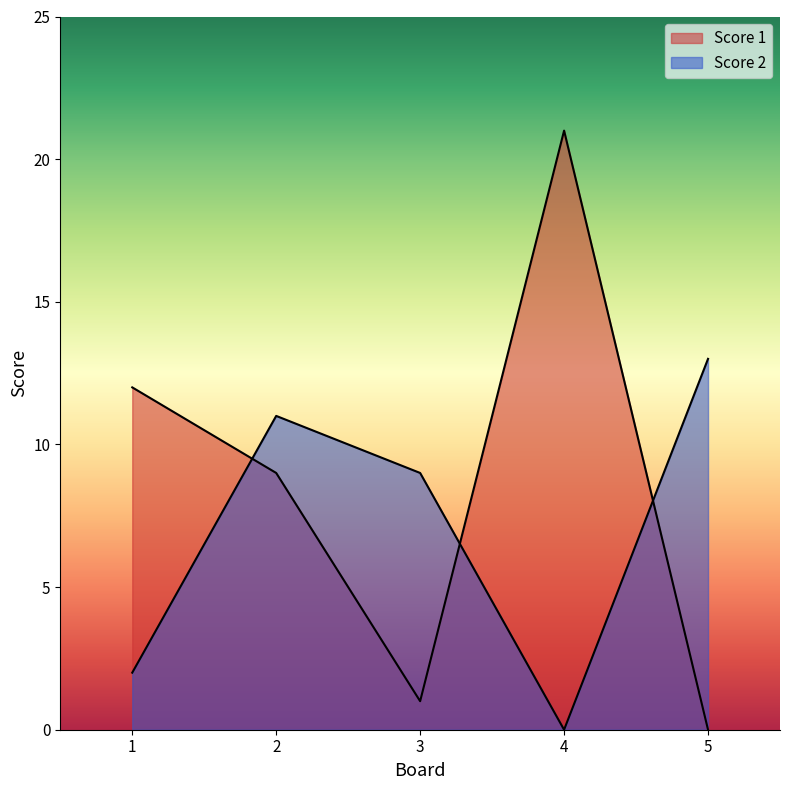

What is the value of the Score 2 point at the 5th from the left?

13